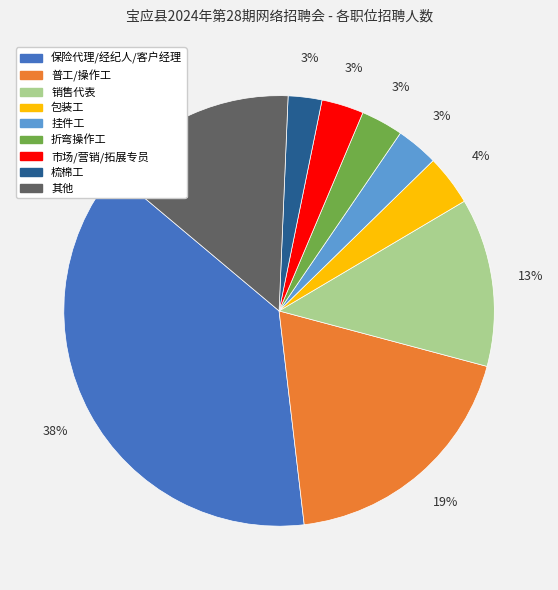

Is there a majority slice in this chart?

No